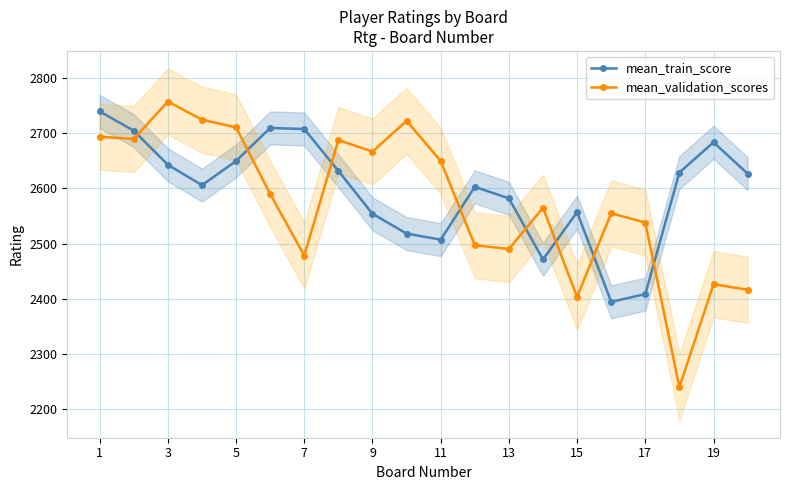

True or false: mean_validation_scores and mean_train_score intersect in this chart.

True